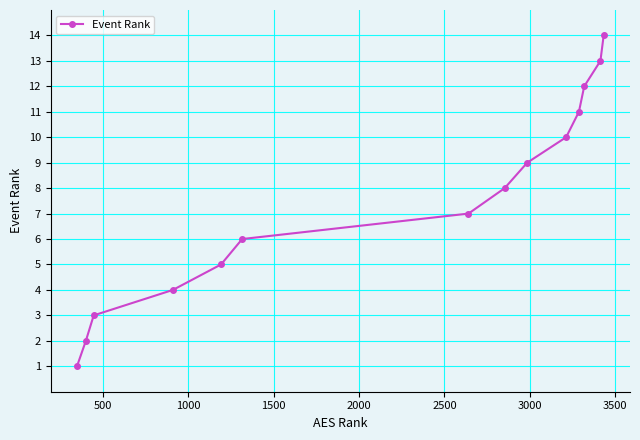

What is the difference between the second highest and second lowest values?

11